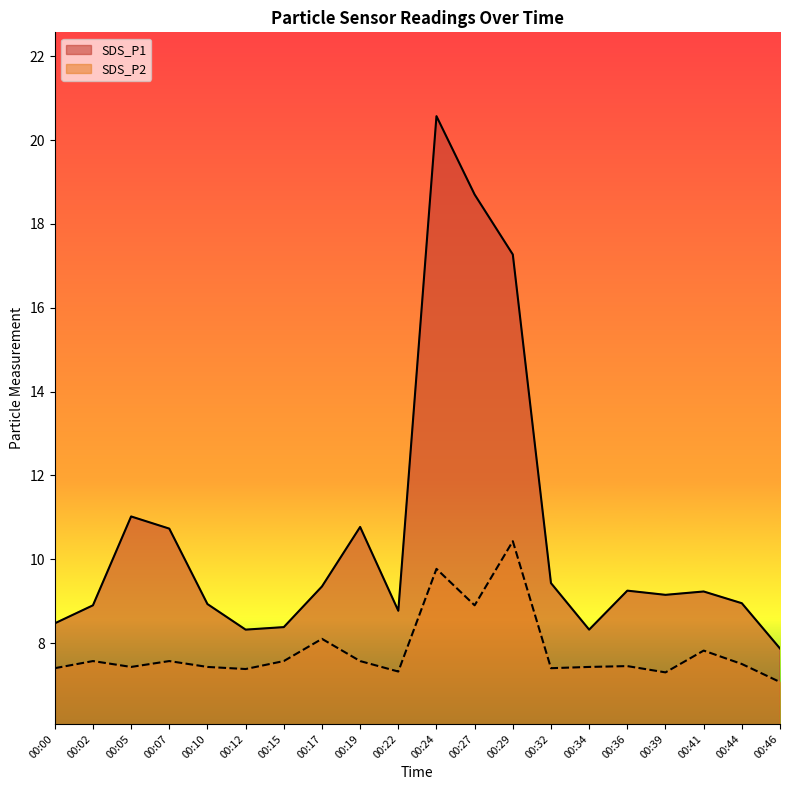

At which category does SDS_P2 reach its first local valley?

00:05